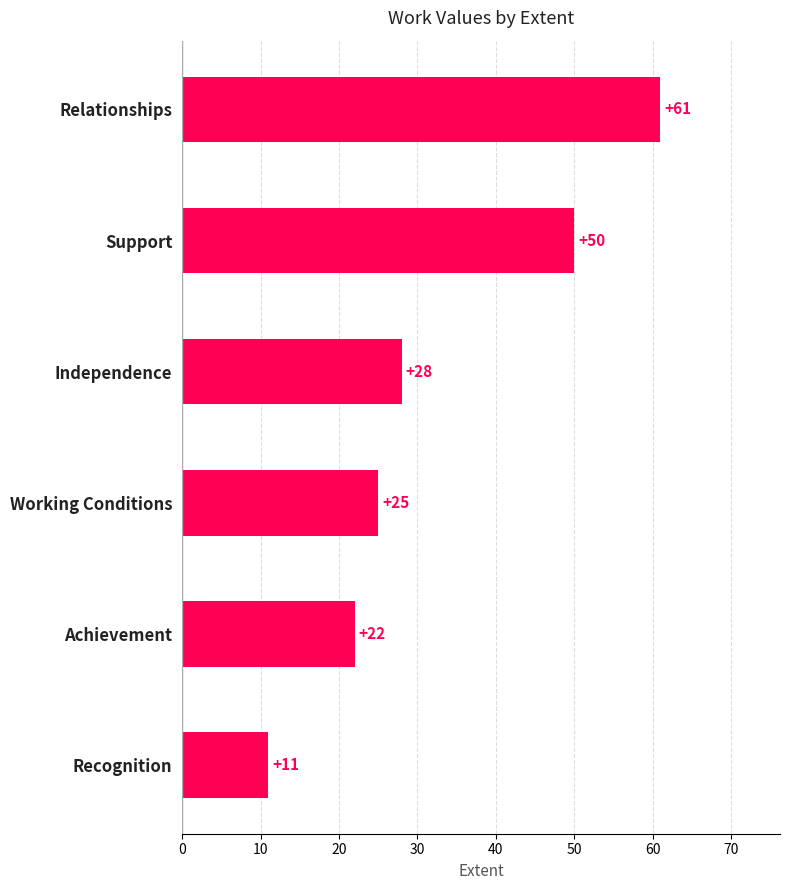

List the labels in order of value, smallest first.

Recognition, Achievement, Working Conditions, Independence, Support, Relationships